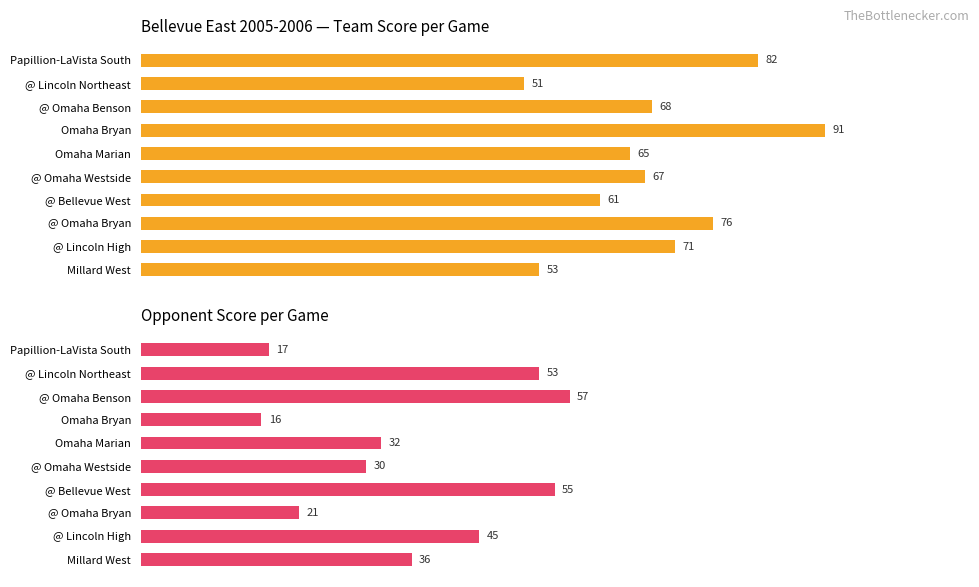

Are the bars grouped side by side (vs. stacked)?

Yes